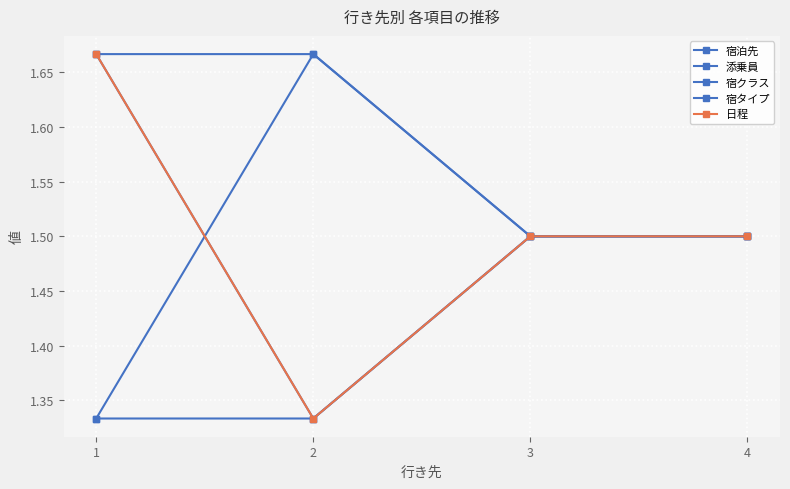

Where is 宿タイプ nearest to the value 1?

3